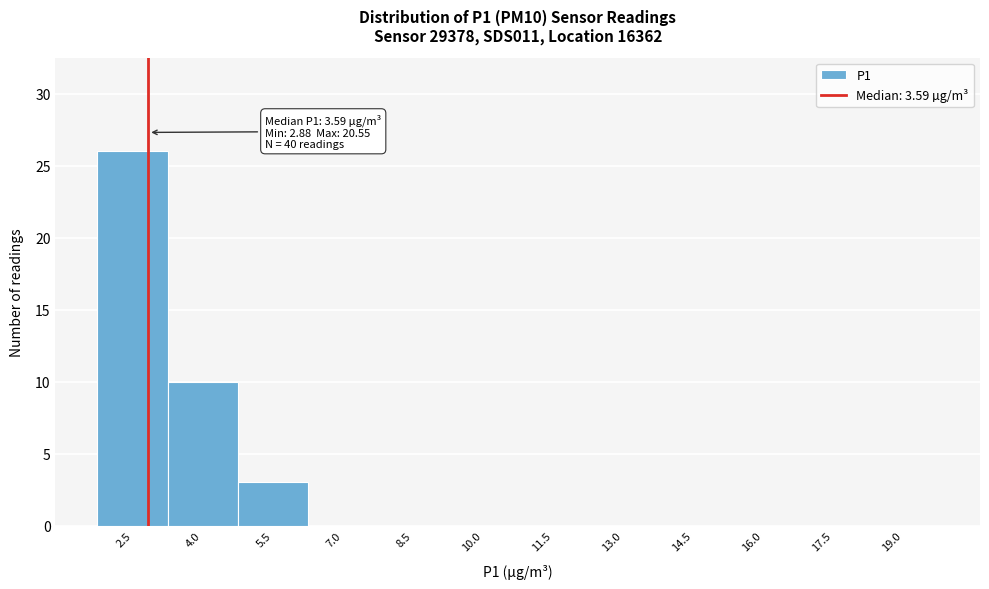

Reading left to right, transcribe all the data shown in this chart.

2.5=26	4.0=10	5.5=3	7.0=0	8.5=0	10.0=0	11.5=0	13.0=0	14.5=0	16.0=0	17.5=0	19.0=0